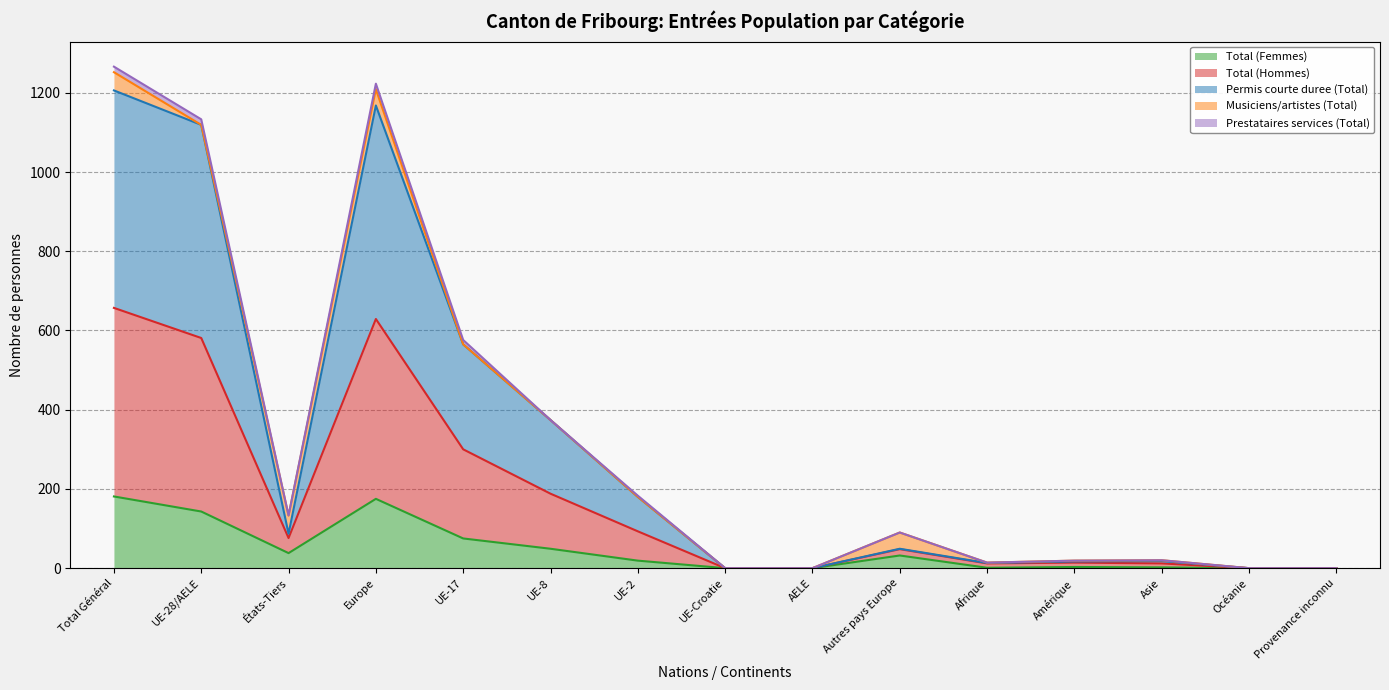

True or false: Total (Femmes) has a value of 38 at États-Tiers.

True